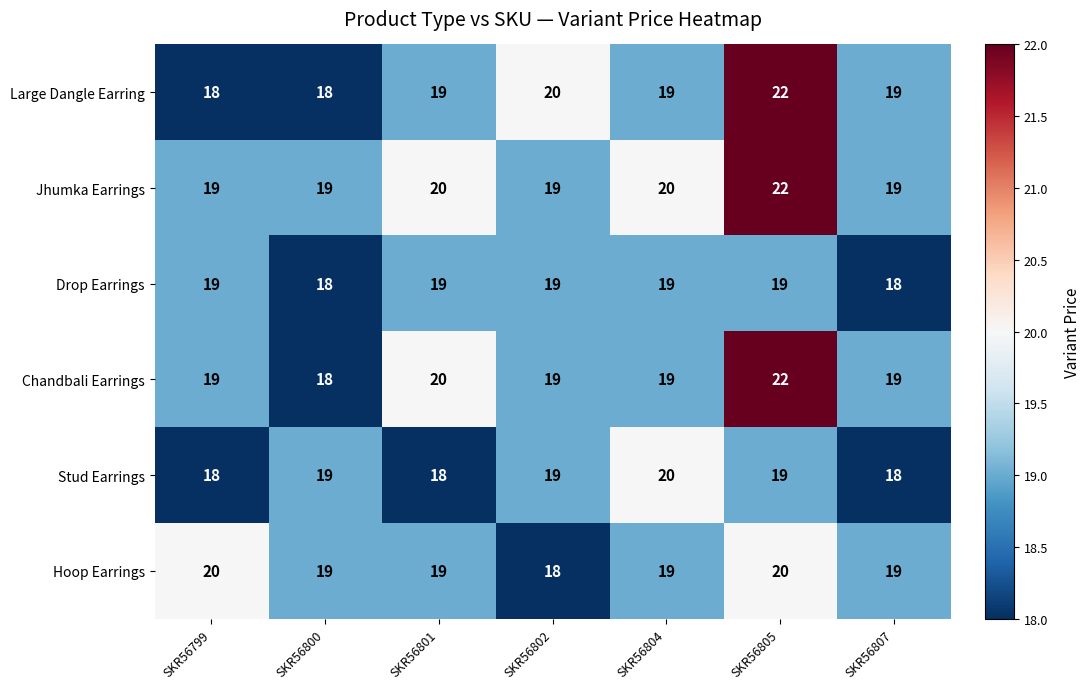

Read the Hoop Earrings value at SKR56807.

19